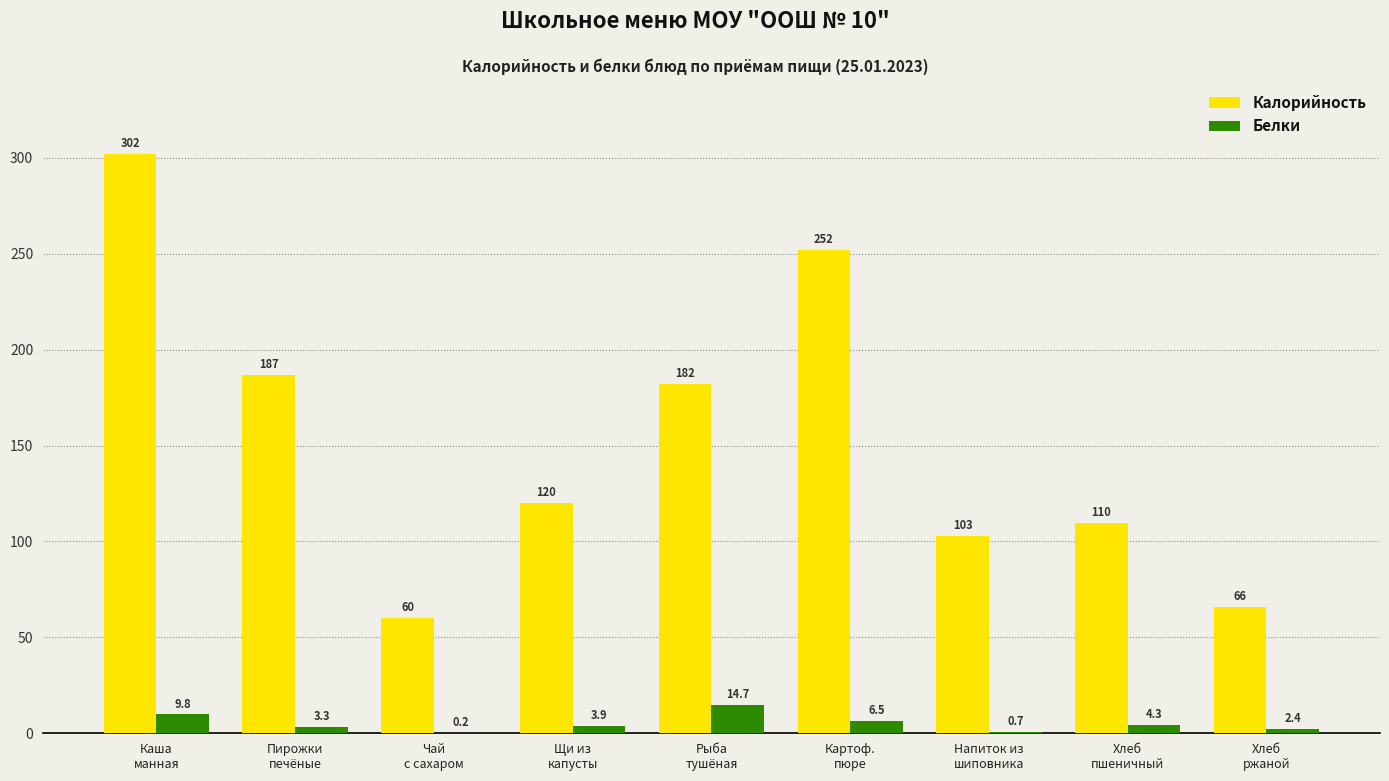

What is the total value across all series at Напиток из
шиповника?

103.7